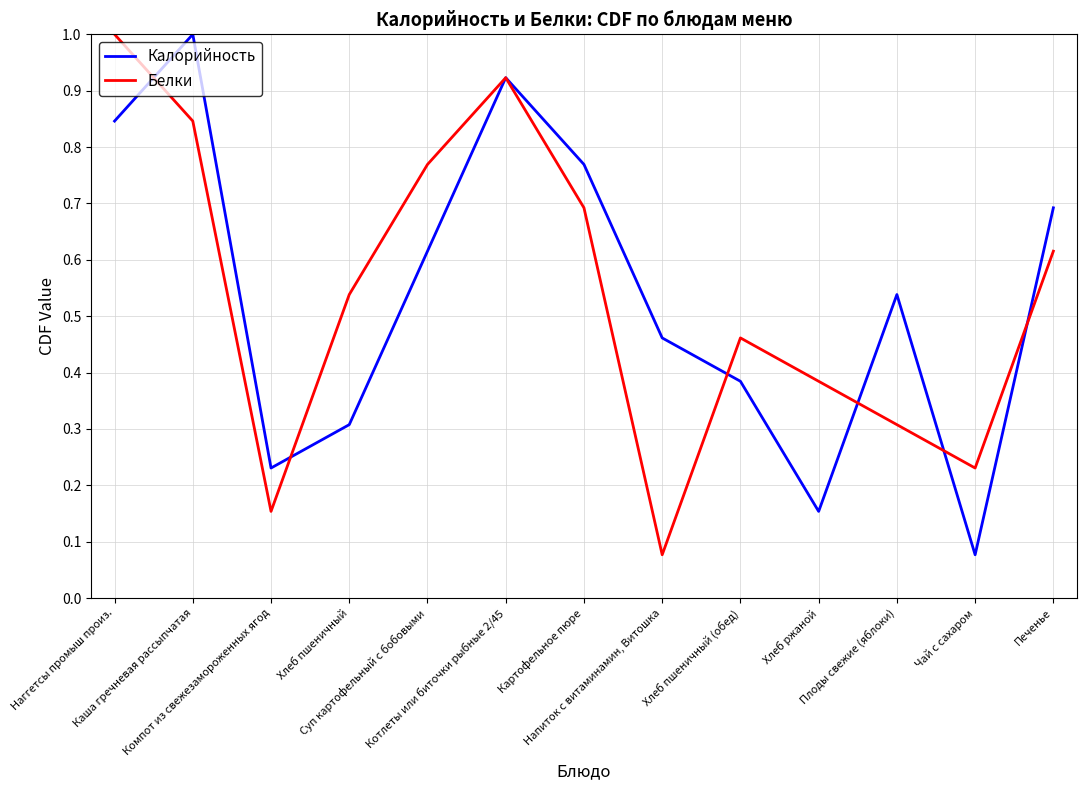

What are all the series names shown in the legend?

Калорийность, Белки